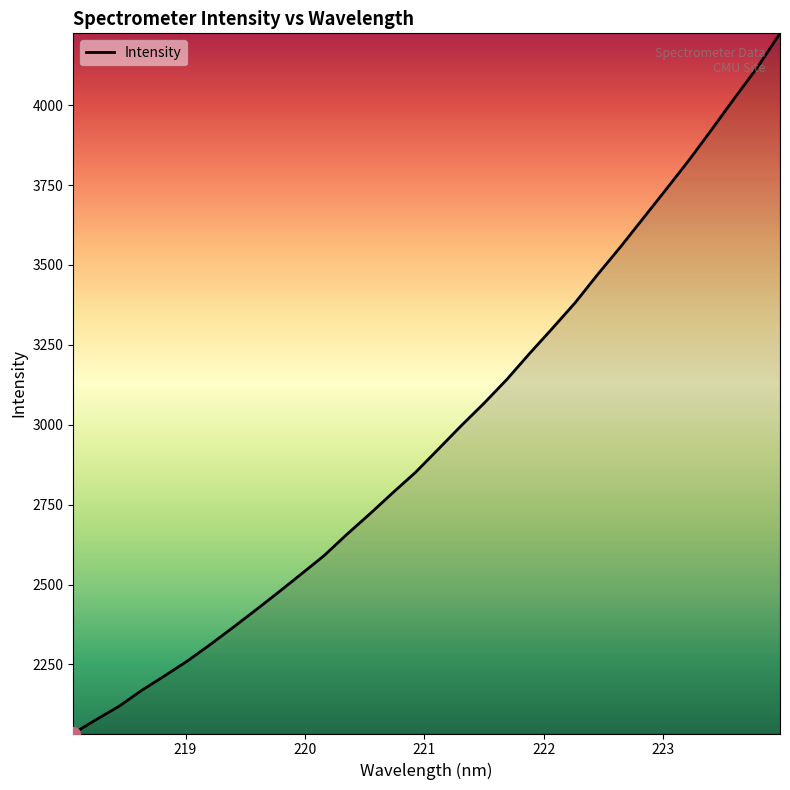

What is the greatest value displayed?

4224.6